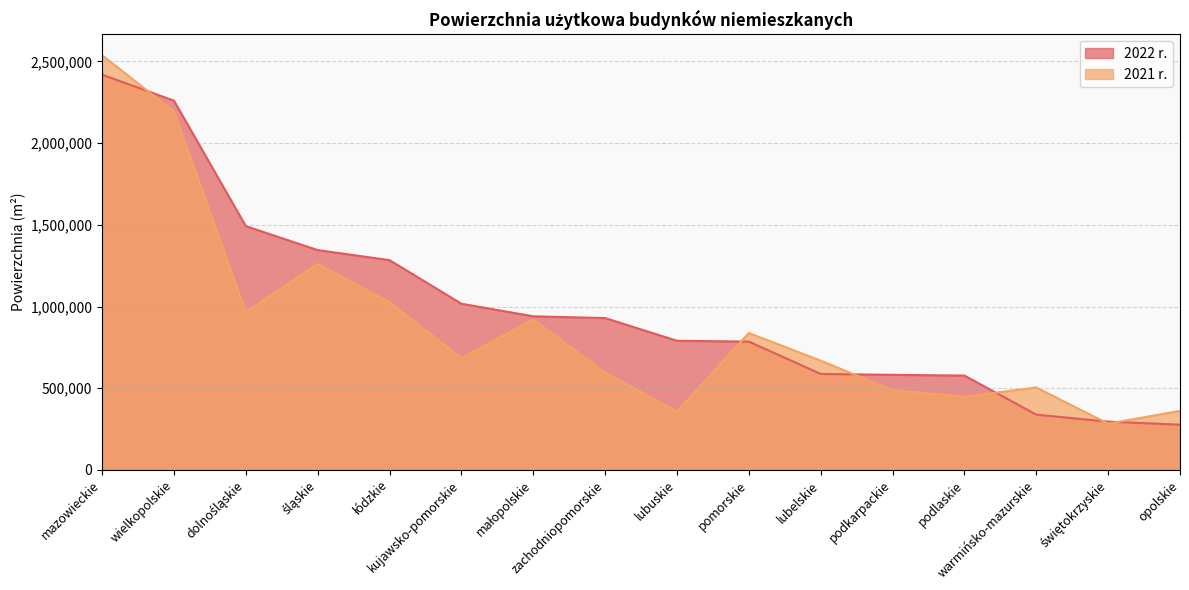

Which series ends up on top after the final intersection of 2021 r. and 2022 r.?

2021 r.